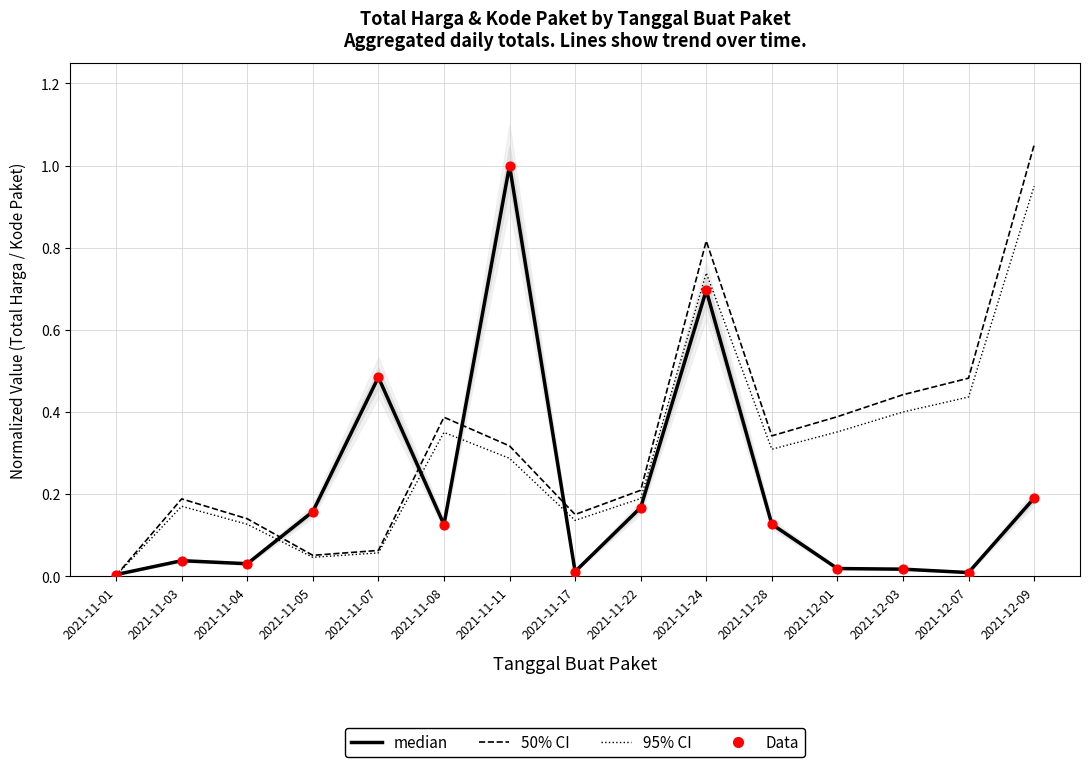

Which series has the largest Y range (max minus min)?

50% CI